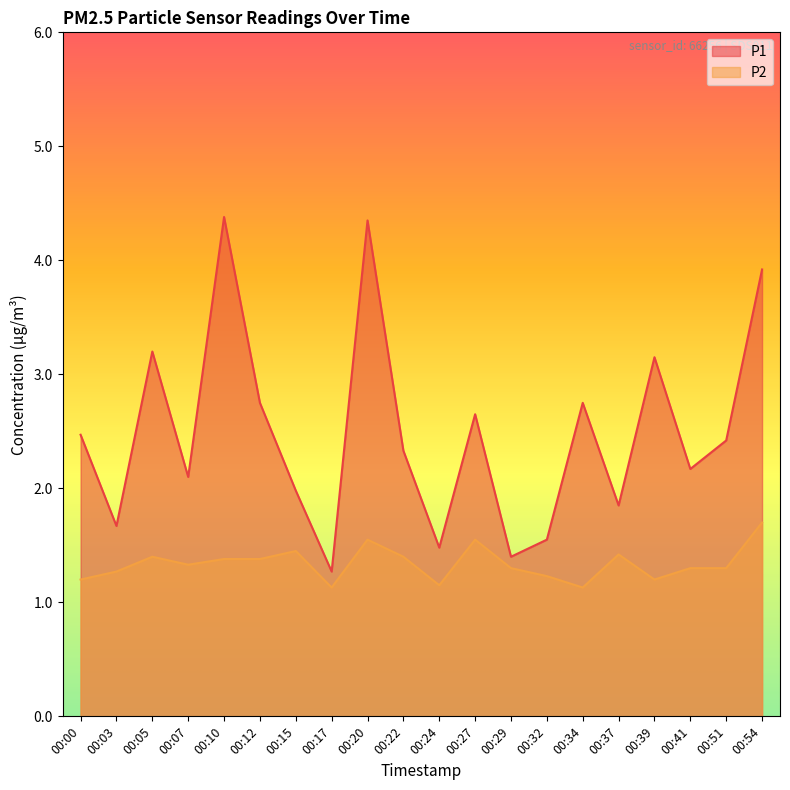

True or false: P2 and P1 cross at least once.

False